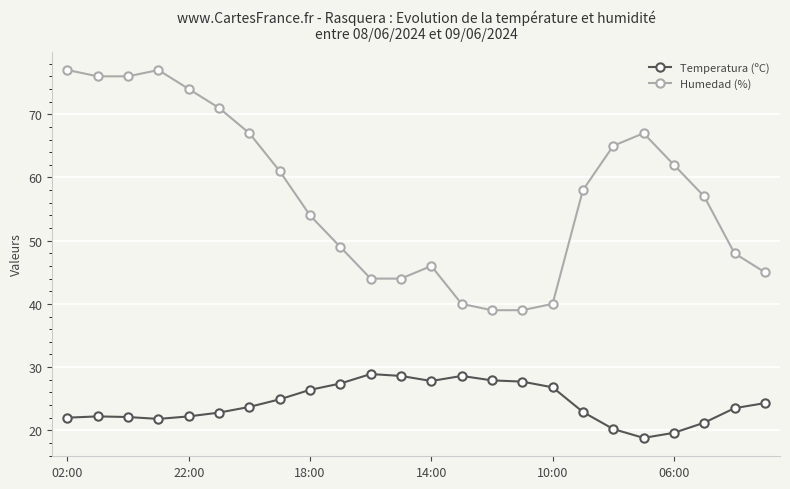

Rank the series by their maximum value, from lowest to highest.

Temperatura (ºC), Humedad (%)